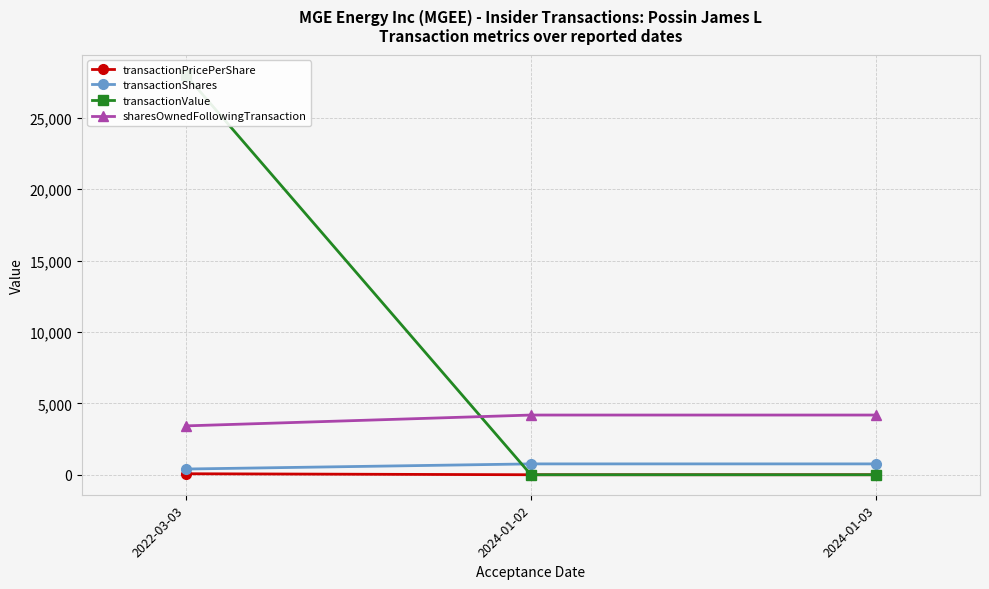

At 2024-01-02, list the series in order from largest to smallest.

sharesOwnedFollowingTransaction, transactionShares, transactionPricePerShare, transactionValue